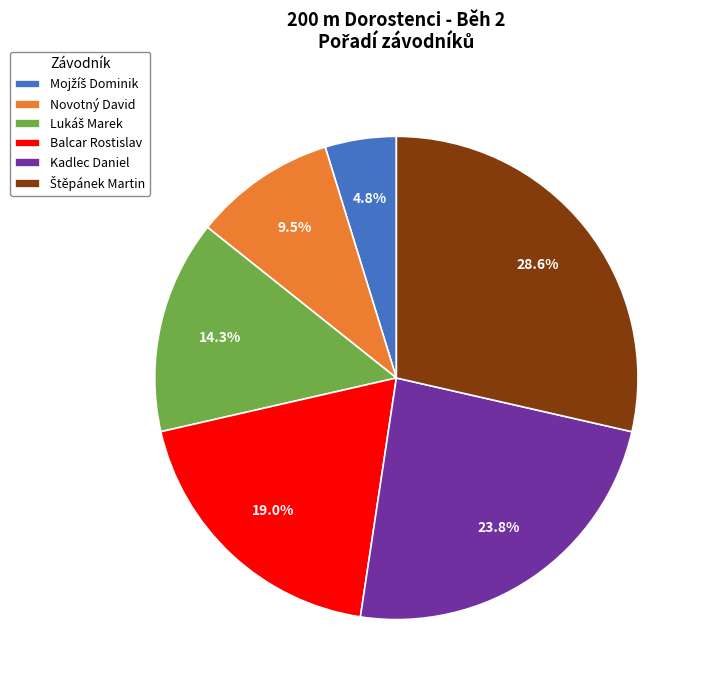

Is there a majority slice in this chart?

No